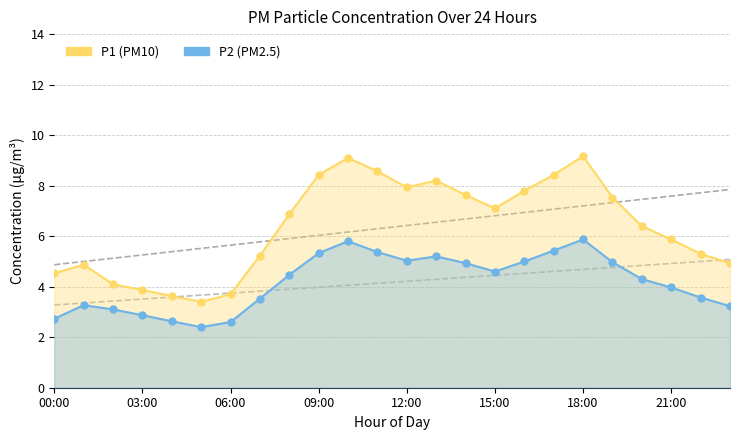

Rank the series by their maximum value, from lowest to highest.

P2 (PM2.5), P1 (PM10)